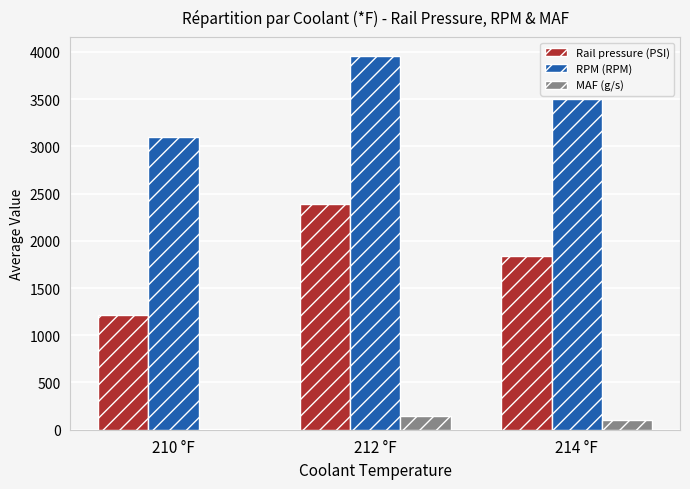

At which label does Rail pressure (PSI) reach its peak?

212 °F